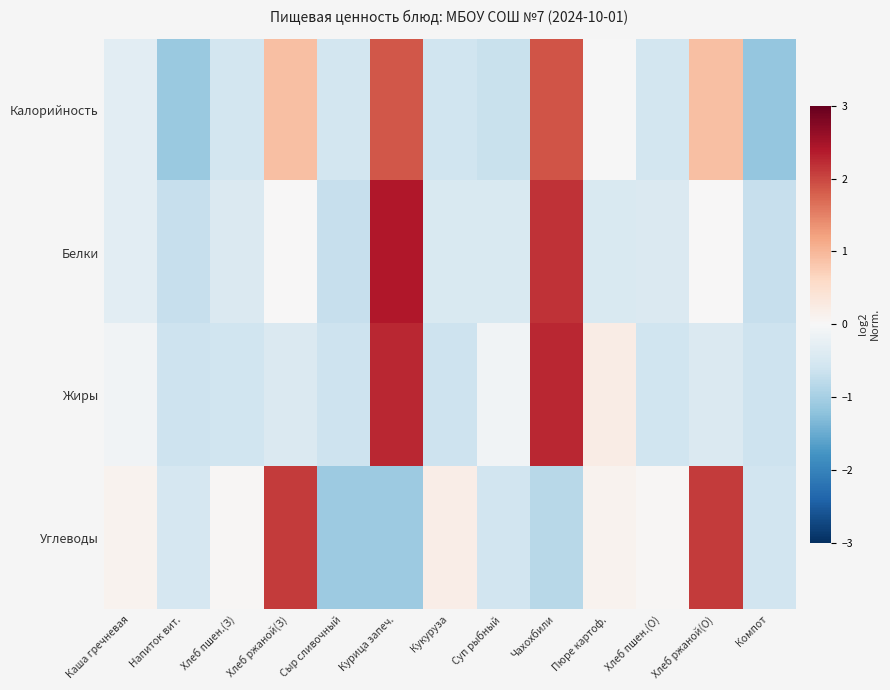

Reading left to right, list all the values displayed in this chart.

Калорийность: Каша гречневая=-0.3	Напиток вит.=-1.1	Хлеб пшен.(З)=-0.6	Хлеб ржаной(З)=0.9	Сыр сливочный=-0.6	Курица запеч.=1.9	Кукуруза=-0.6	Суп рыбный=-0.7	Чахохбили=1.9	Пюре картоф.=-0.0	Хлеб пшен.(О)=-0.6	Хлеб ржаной(О)=0.9	Компот=-1.2
Белки: Каша гречневая=-0.3	Напиток вит.=-0.7	Хлеб пшен.(З)=-0.4	Хлеб ржаной(З)=0.0	Сыр сливочный=-0.7	Курица запеч.=2.4	Кукуруза=-0.4	Суп рыбный=-0.4	Чахохбили=2.2	Пюре картоф.=-0.4	Хлеб пшен.(О)=-0.4	Хлеб ржаной(О)=0.0	Компот=-0.7
Жиры: Каша гречневая=-0.1	Напиток вит.=-0.6	Хлеб пшен.(З)=-0.6	Хлеб ржаной(З)=-0.4	Сыр сливочный=-0.6	Курица запеч.=2.3	Кукуруза=-0.6	Суп рыбный=-0.1	Чахохбили=2.3	Пюре картоф.=0.2	Хлеб пшен.(О)=-0.6	Хлеб ржаной(О)=-0.4	Компот=-0.6
Углеводы: Каша гречневая=0.1	Напиток вит.=-0.5	Хлеб пшен.(З)=0.0	Хлеб ржаной(З)=2.1	Сыр сливочный=-1.1	Курица запеч.=-1.1	Кукуруза=0.2	Суп рыбный=-0.6	Чахохбили=-0.8	Пюре картоф.=0.1	Хлеб пшен.(О)=0.0	Хлеб ржаной(О)=2.1	Компот=-0.6